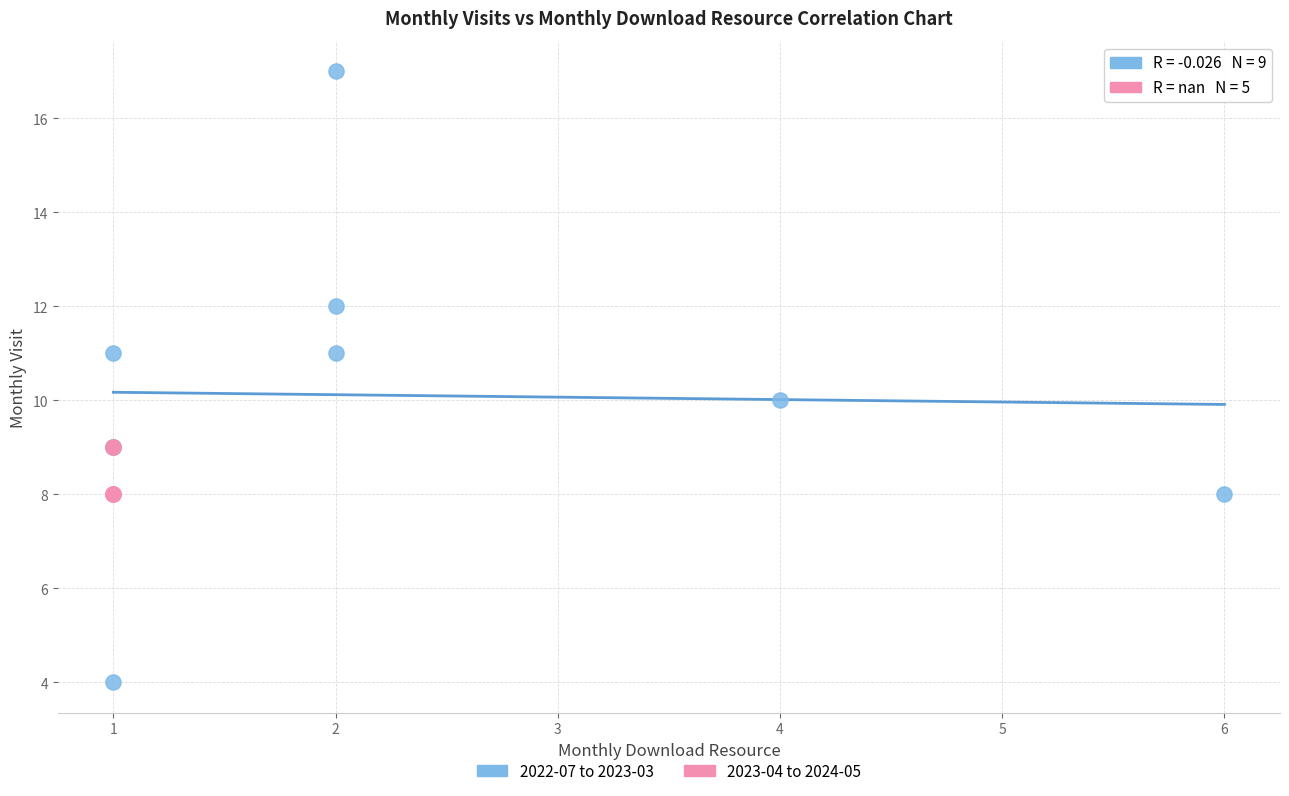

Which series reaches the maximum Y coordinate?

2022-07 to 2023-03